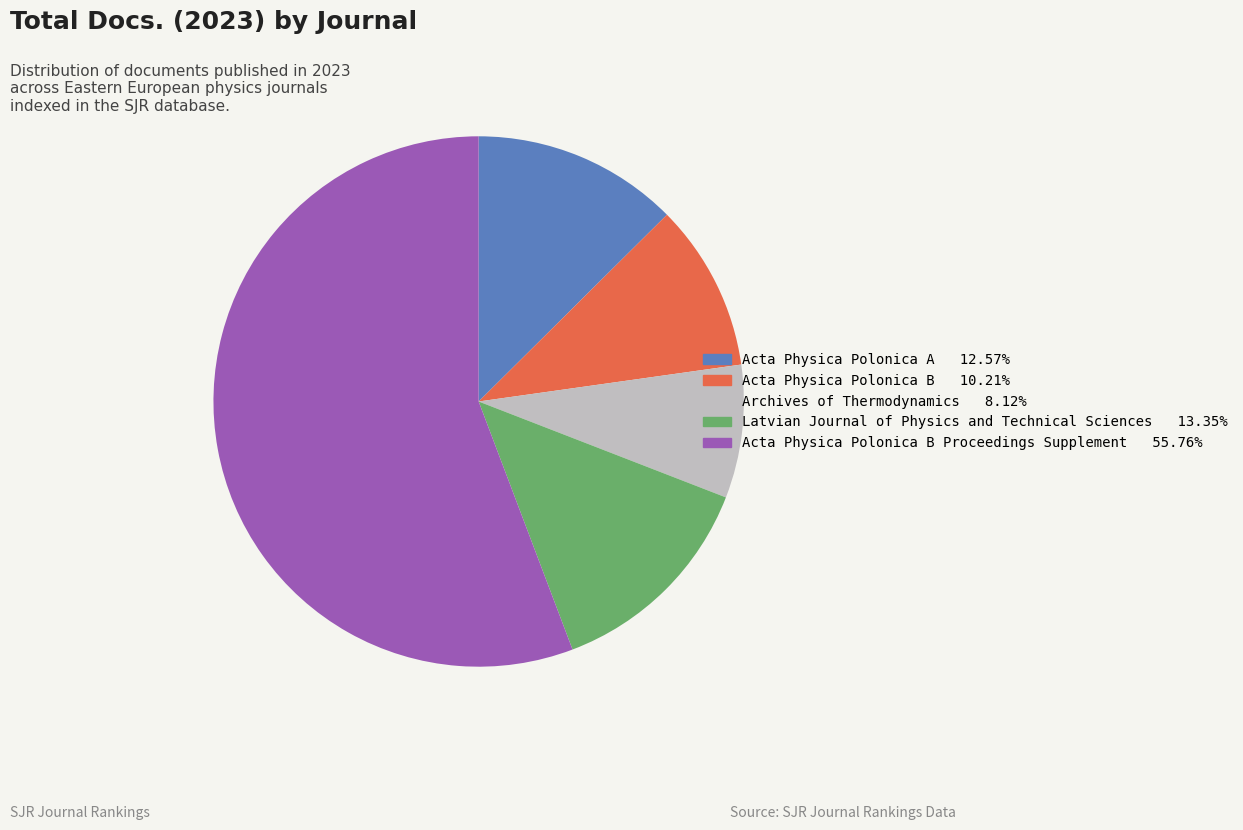

Is there a majority slice in this chart?

Yes